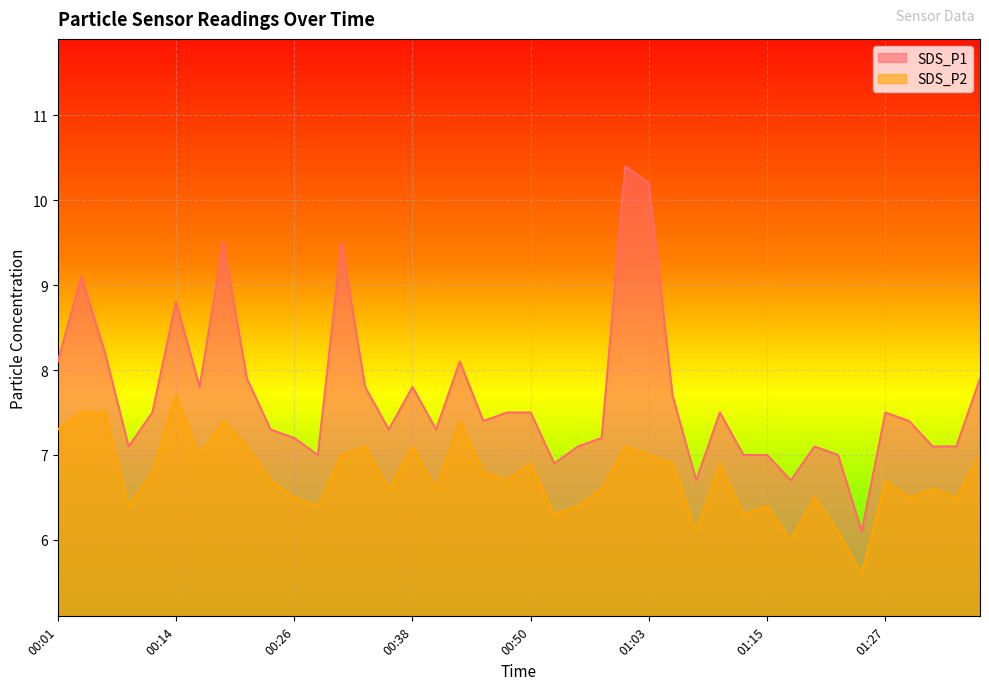

True or false: SDS_P1 has more than 0 points higher than both neighbors.

True